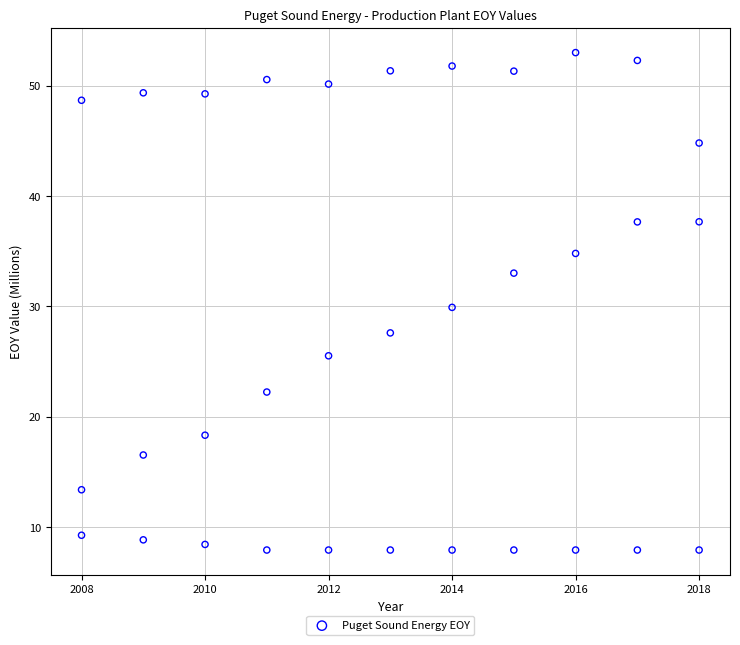

What is the range of Y values (max minus min)?

45.1